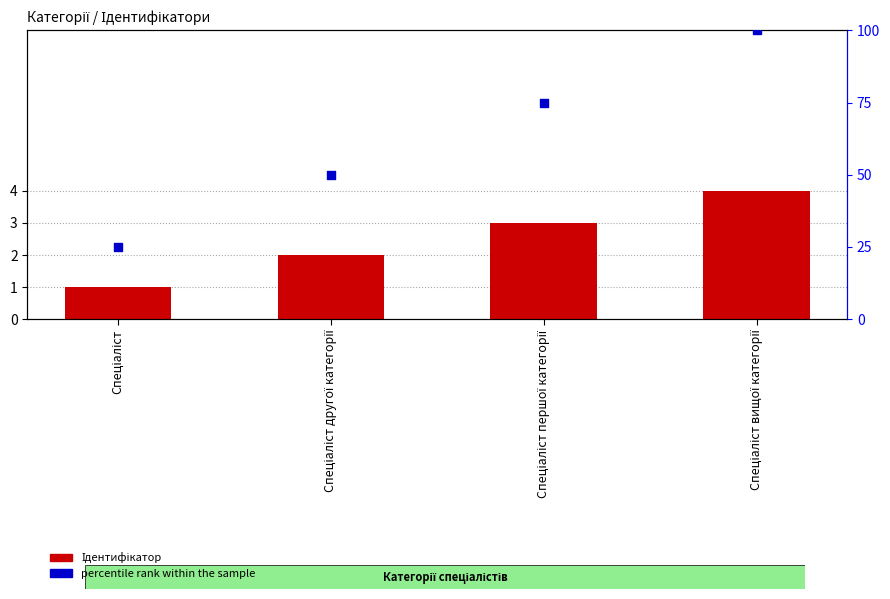

What is the total value across all series at Спеціаліст першої категорії?

78